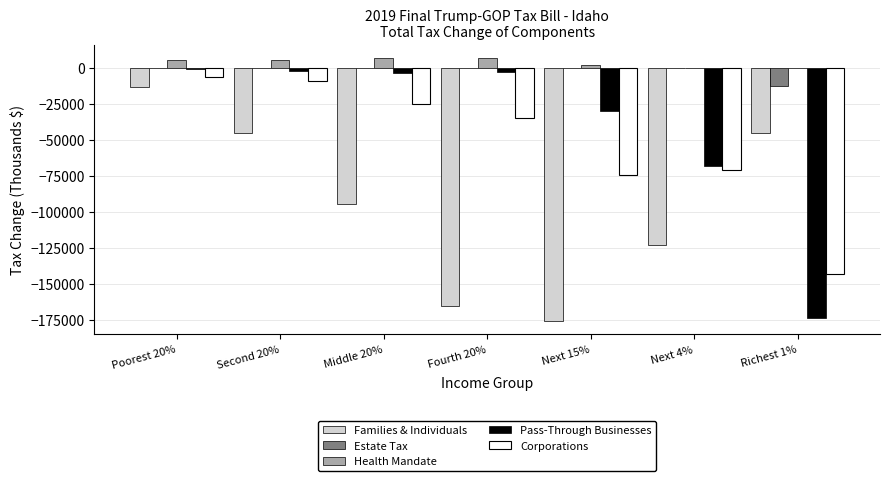

What is the highest value of the Families & Individuals series?

-13600